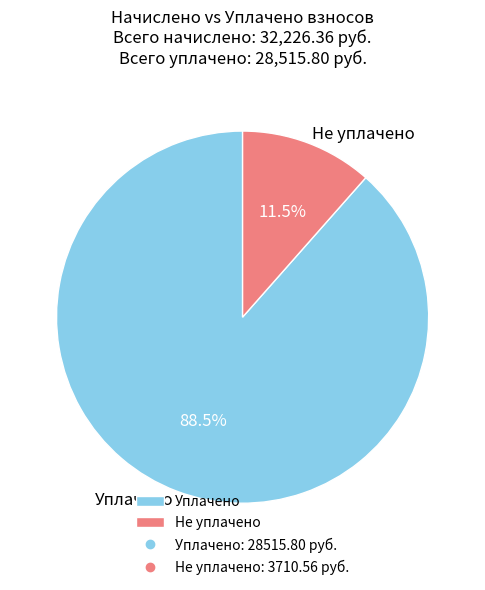

What percentage is NOT represented by Уплачено?

11.5%